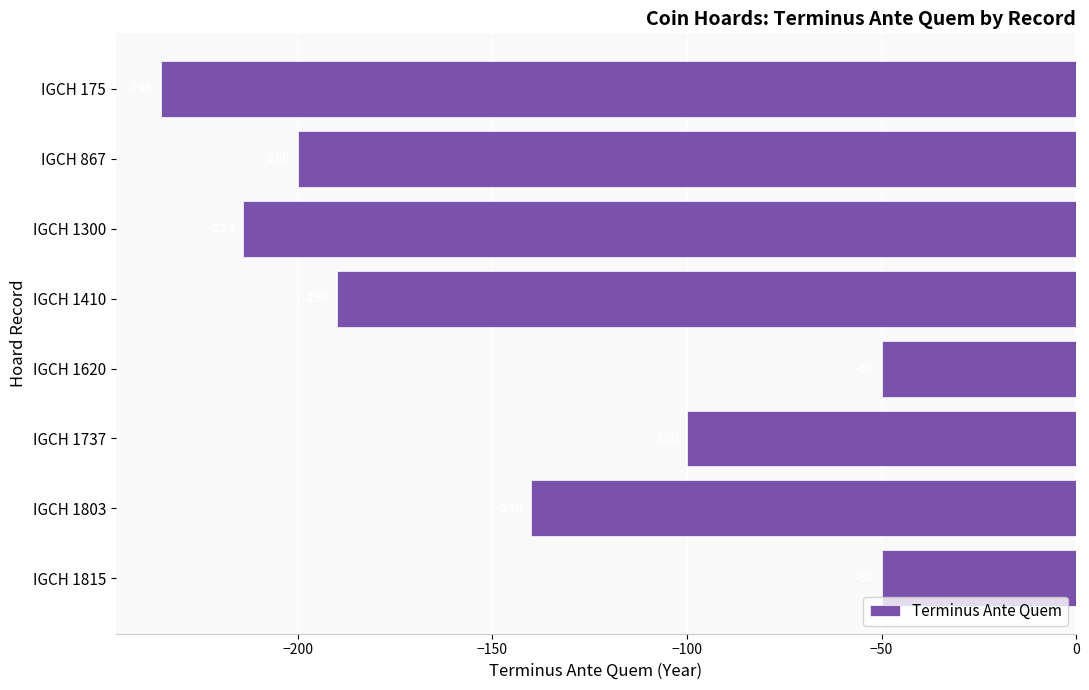

Is it true that the value at IGCH 1803 is -140?

True